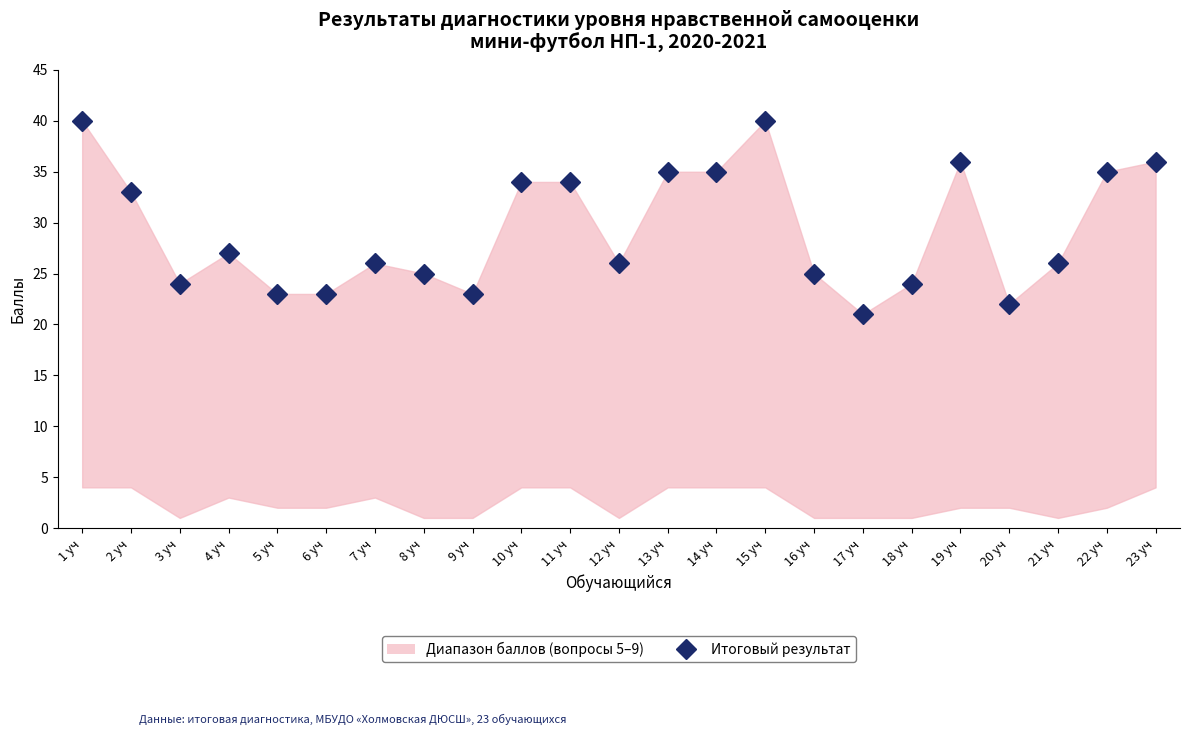

What is the ratio of the value at 7 уч to the value at 11 уч?

0.8